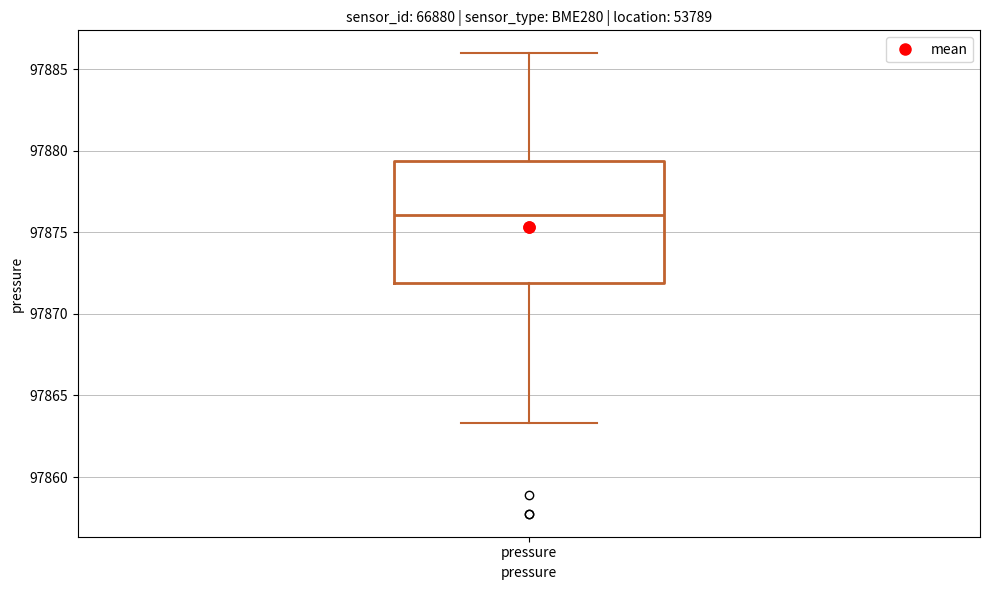

Transcribe this box plot: give where the median line is, the range the box spans, and where the two whiskers end, as read against the y-axis. The values are not printed on the chart, so give them approximately, as read against the axis.

median 97876.0, box 97872.0 to 97879.5, whiskers 97863.5 to 97886.0